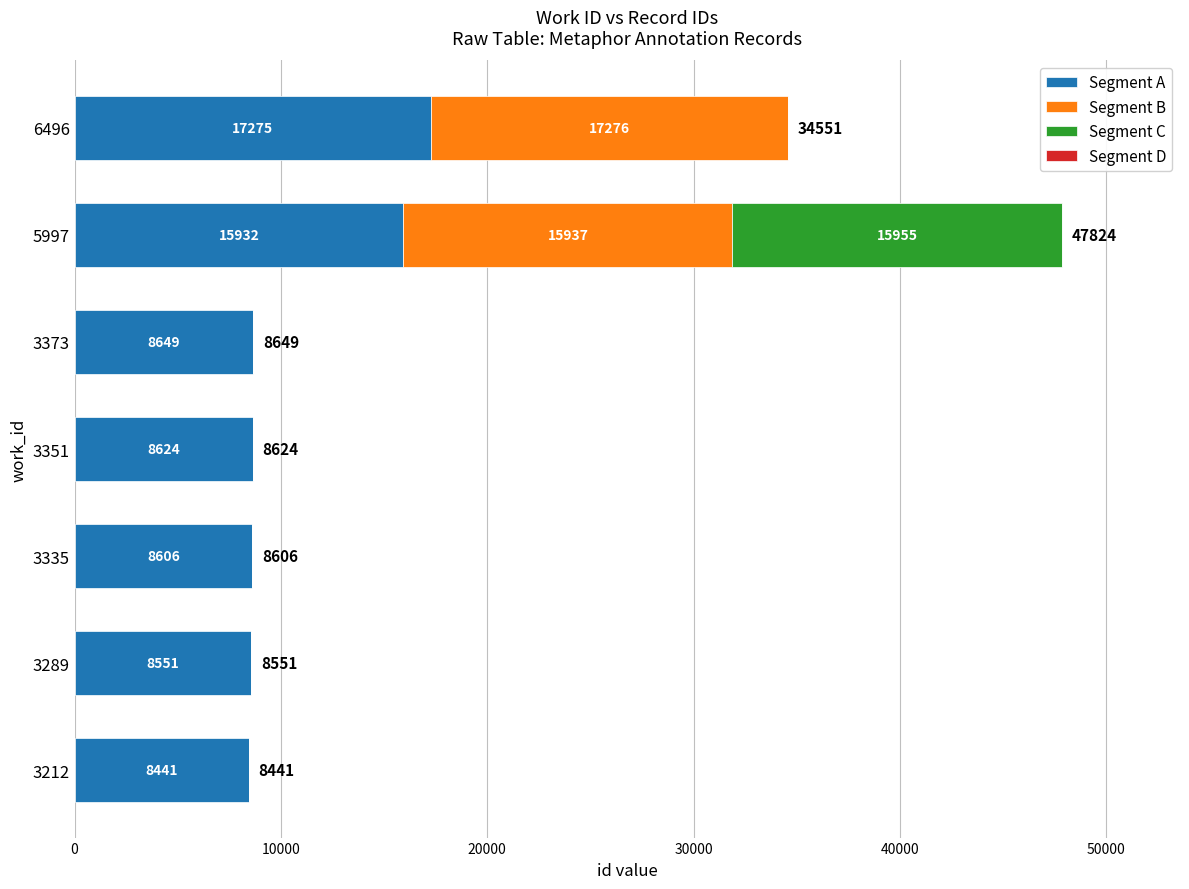

Is it true that Segment A equals 8624 at 3351?

True